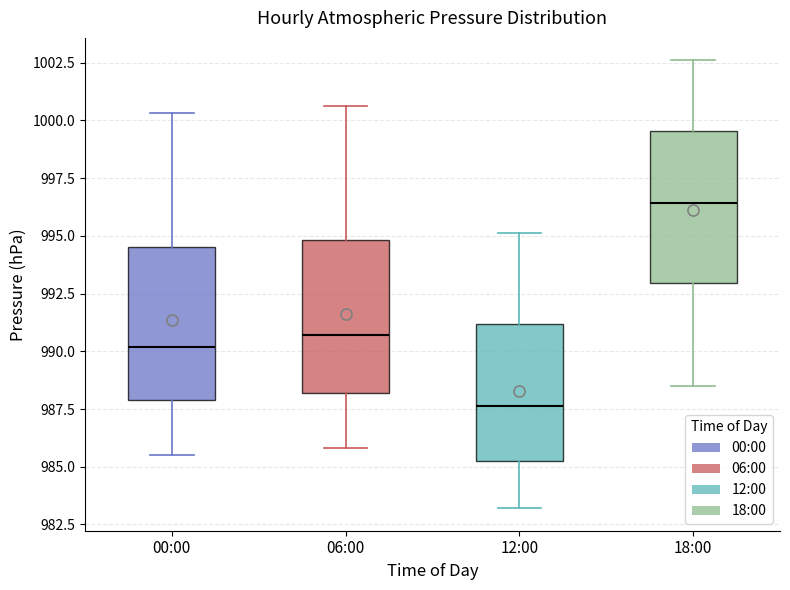

Which box has the lowest median line?

12:00